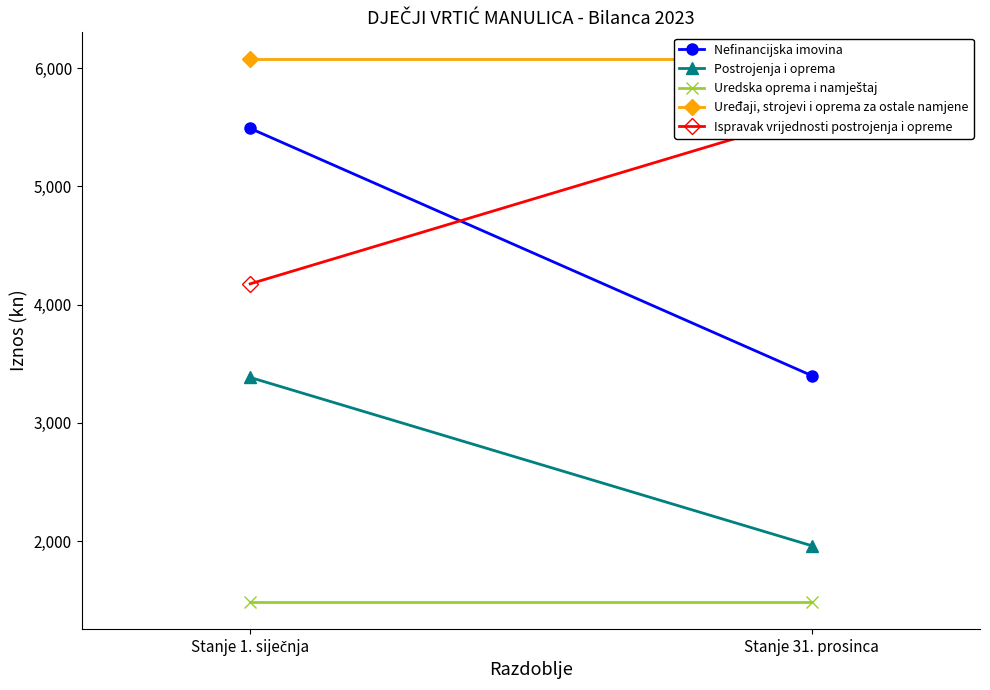

Reading right to left, what are all the values shown in this chart?

Nefinancijska imovina: 3399.4	5489.9
Postrojenja i oprema: 1960.5	3383.4
Uredska oprema i namještaj: 1485.7	1485.7
Uređaji, strojevi i oprema za ostale namjene: 6072.7	6072.7
Ispravak vrijednosti postrojenja i opreme: 5598.0	4175.1